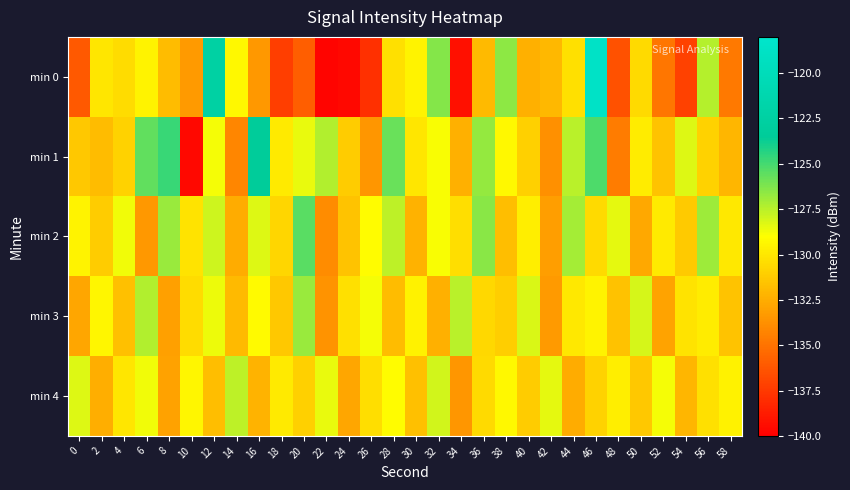

Rank the series at 22 from highest to lowest value.

min 1, min 4, min 3, min 2, min 0